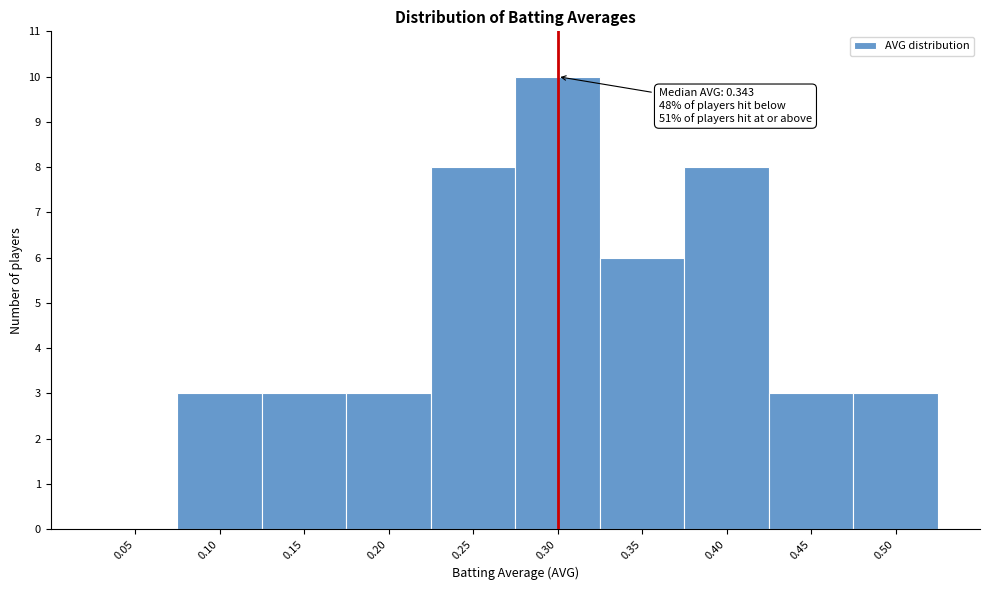

Reading left to right, what are all the values shown in this chart?

0.05=0	0.10=3	0.15=3	0.20=3	0.25=8	0.30=10	0.35=6	0.40=8	0.45=3	0.50=3